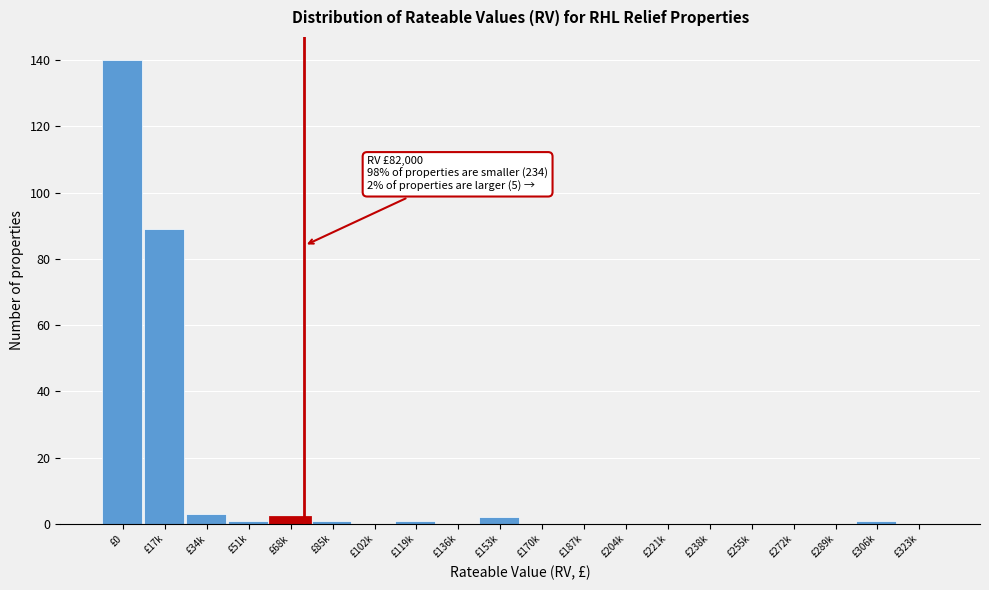

Reading left to right, extract all data points from this chart.

£0=140	£17k=89	£34k=3	£51k=1	£68k=2	£85k=1	£102k=0	£119k=1	£136k=0	£153k=2	£170k=0	£187k=0	£204k=0	£221k=0	£238k=0	£255k=0	£272k=0	£289k=0	£306k=1	£323k=0